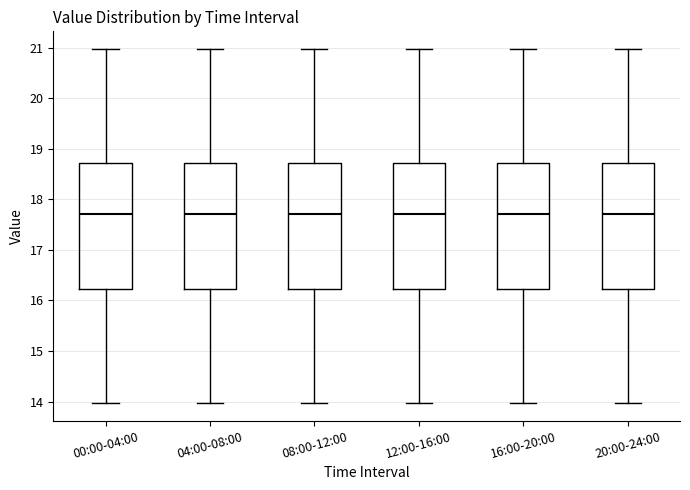

Reading left to right, read every box against the y-axis: the position of its median line, the range the box covers, and the ends of its whiskers. The values are not printed on the chart, so give them approximately, as read against the axis.

00:00-04:00: median 17.7, box 16.2 to 18.7, whiskers 14.0 to 21.0
04:00-08:00: median 17.7, box 16.2 to 18.7, whiskers 14.0 to 21.0
08:00-12:00: median 17.7, box 16.2 to 18.7, whiskers 14.0 to 21.0
12:00-16:00: median 17.7, box 16.2 to 18.7, whiskers 14.0 to 21.0
16:00-20:00: median 17.7, box 16.2 to 18.7, whiskers 14.0 to 21.0
20:00-24:00: median 17.7, box 16.2 to 18.7, whiskers 14.0 to 21.0